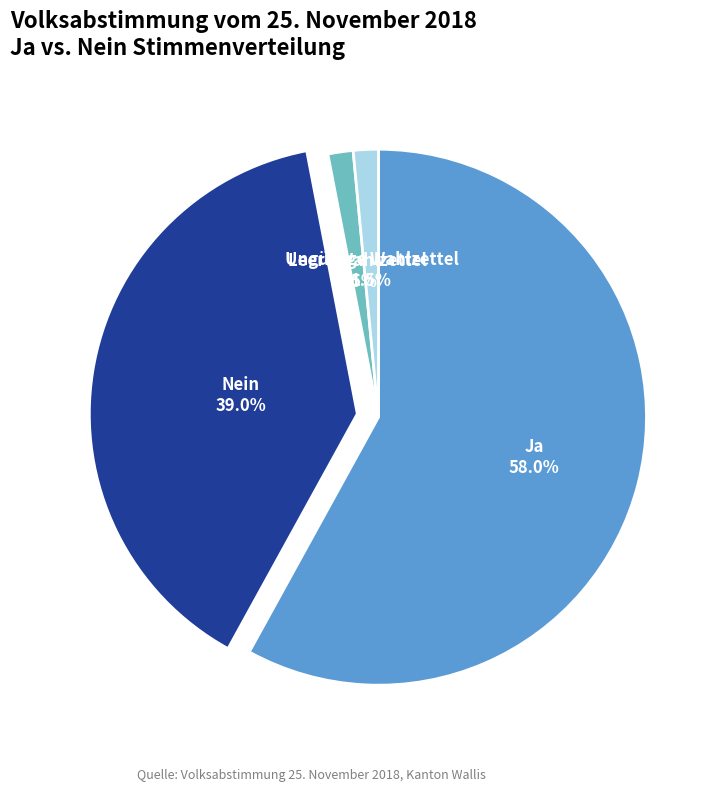

Is there any slice that represents more than half of the pie?

Yes